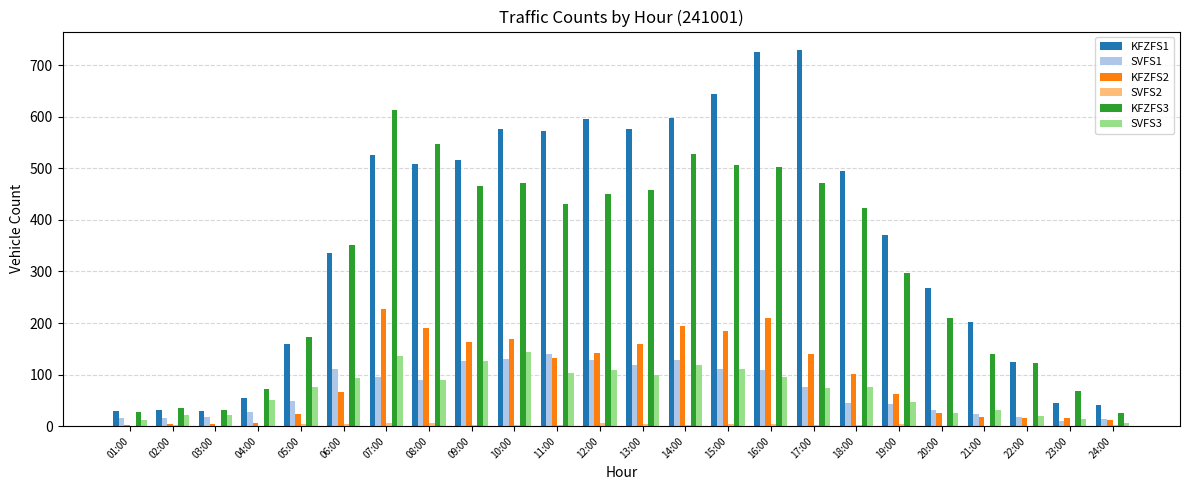

Which series has the largest total across all categories?

KFZFS1